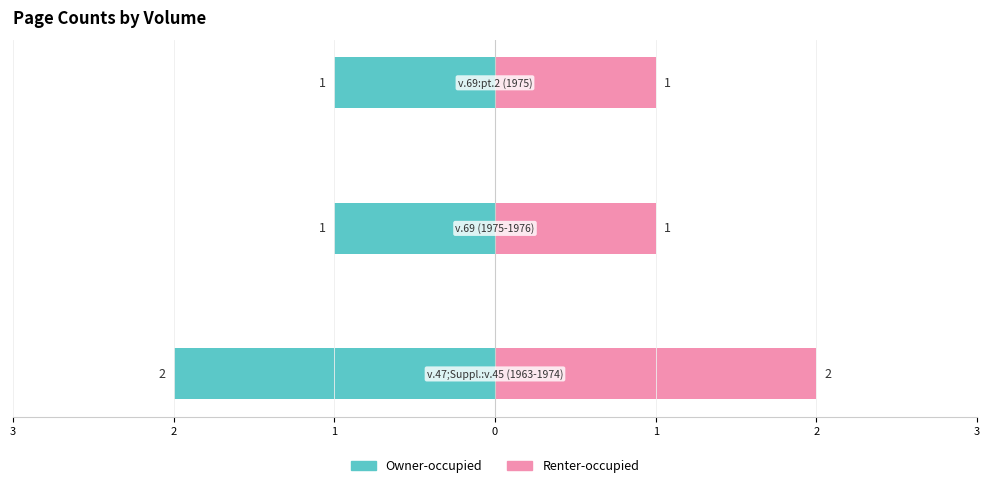

Reading left to right, what are all the values shown in this chart?

Owner-occupied: 3=-2	2=-1	1=-1
Renter-occupied: 3=2	2=1	1=1